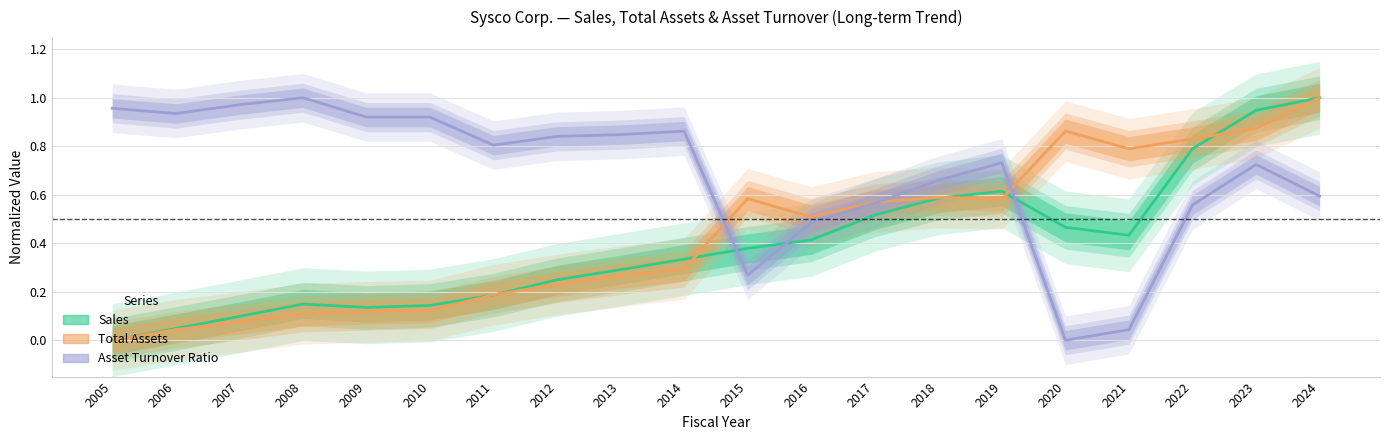

True or false: Total Assets has a value of 0.5 at 2022.

False